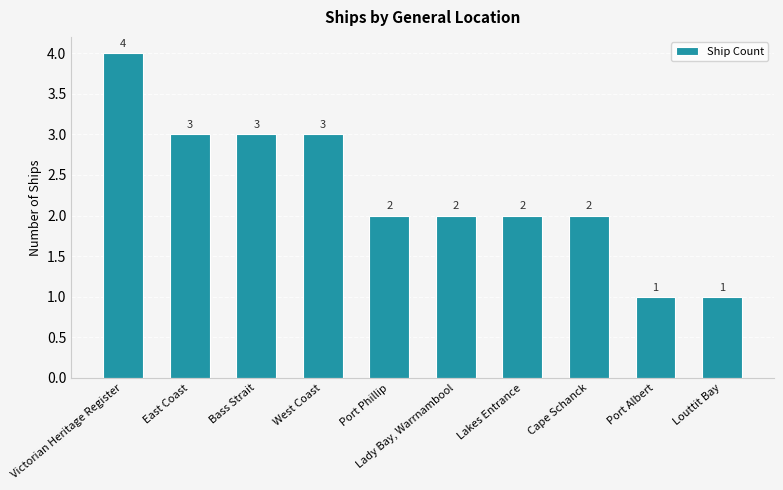

What is the difference between the values at Lady Bay, Warrnambool and West Coast?

1